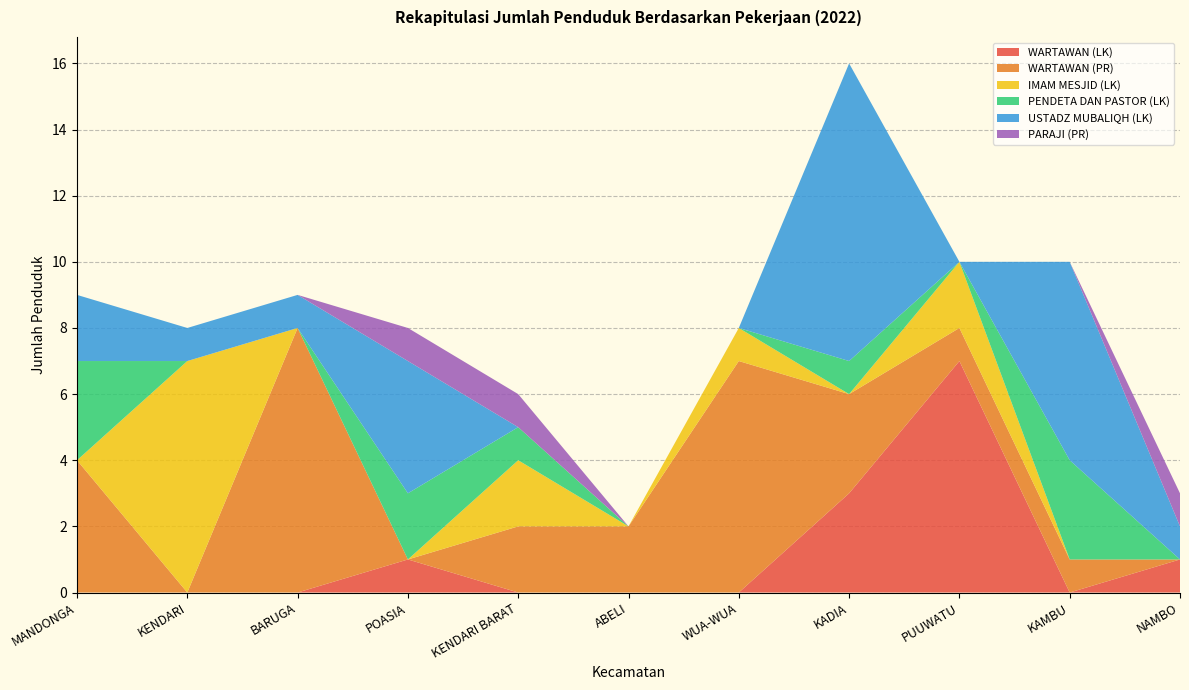

Reading right to left, what are all the values shown in this chart?

WARTAWAN (LK): NAMBO=1	KAMBU=0	PUUWATU=7	KADIA=3	WUA-WUA=0	ABELI=0	KENDARI BARAT=0	POASIA=1	BARUGA=0	KENDARI=0	MANDONGA=0
WARTAWAN (PR): NAMBO=0	KAMBU=1	PUUWATU=1	KADIA=3	WUA-WUA=7	ABELI=2	KENDARI BARAT=2	POASIA=0	BARUGA=8	KENDARI=0	MANDONGA=4
IMAM MESJID (LK): NAMBO=0	KAMBU=0	PUUWATU=2	KADIA=0	WUA-WUA=1	ABELI=0	KENDARI BARAT=2	POASIA=0	BARUGA=0	KENDARI=7	MANDONGA=0
PENDETA DAN PASTOR (LK): NAMBO=0	KAMBU=3	PUUWATU=0	KADIA=1	WUA-WUA=0	ABELI=0	KENDARI BARAT=1	POASIA=2	BARUGA=0	KENDARI=0	MANDONGA=3
USTADZ MUBALIQH (LK): NAMBO=1	KAMBU=6	PUUWATU=0	KADIA=9	WUA-WUA=0	ABELI=0	KENDARI BARAT=0	POASIA=4	BARUGA=1	KENDARI=1	MANDONGA=2
PARAJI (PR): NAMBO=1	KAMBU=0	PUUWATU=0	KADIA=0	WUA-WUA=0	ABELI=0	KENDARI BARAT=1	POASIA=1	BARUGA=0	KENDARI=0	MANDONGA=0